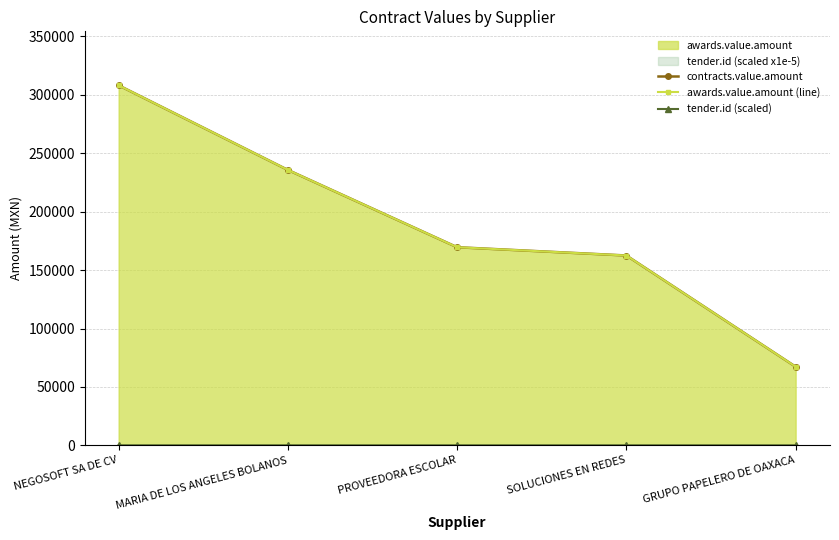

Reading left to right, list all the values displayed in this chart.

contracts.value.amount: 308188.4	235757.6	169585.1	162500.0	67279.6
awards.value.amount (line): 308188.4	235757.6	169585.1	162500.0	67279.6
tender.id (scaled): 16.2	17.3	17.5	16.2	17.5